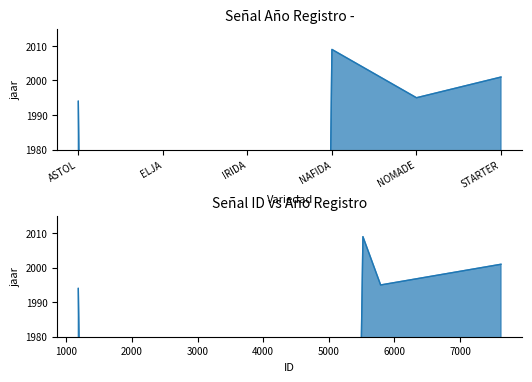

The value at STARTER is 2001. True or false?

True